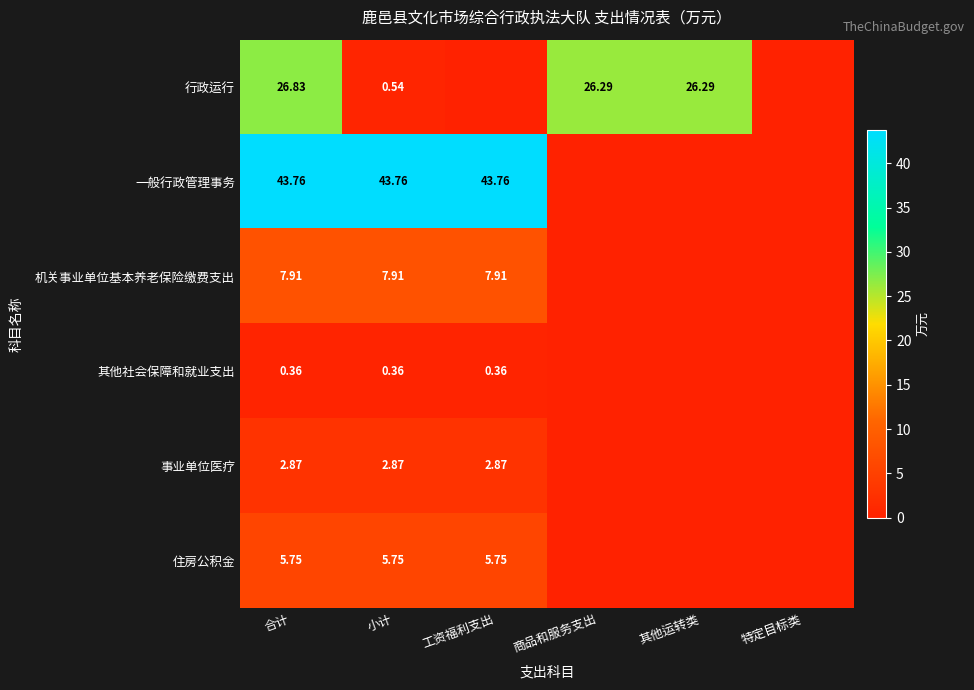

At 合计, list the series in order from largest to smallest.

一般行政管理事务, 行政运行, 机关事业单位基本养老保险缴费支出, 住房公积金, 事业单位医疗, 其他社会保障和就业支出